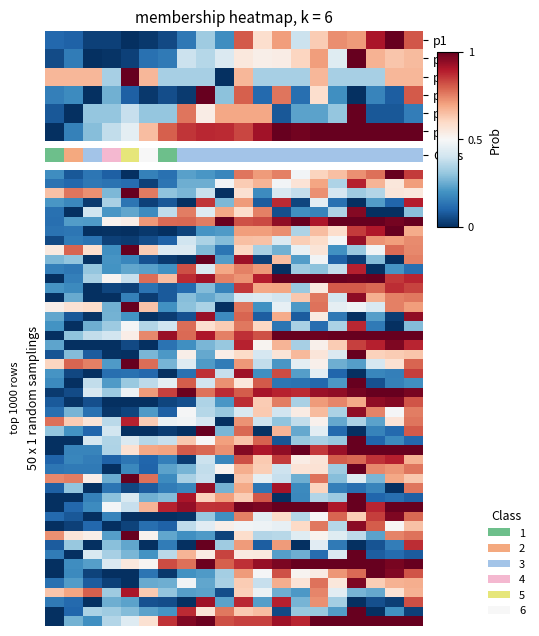

At how many categories does at least one series exceed 0?

20